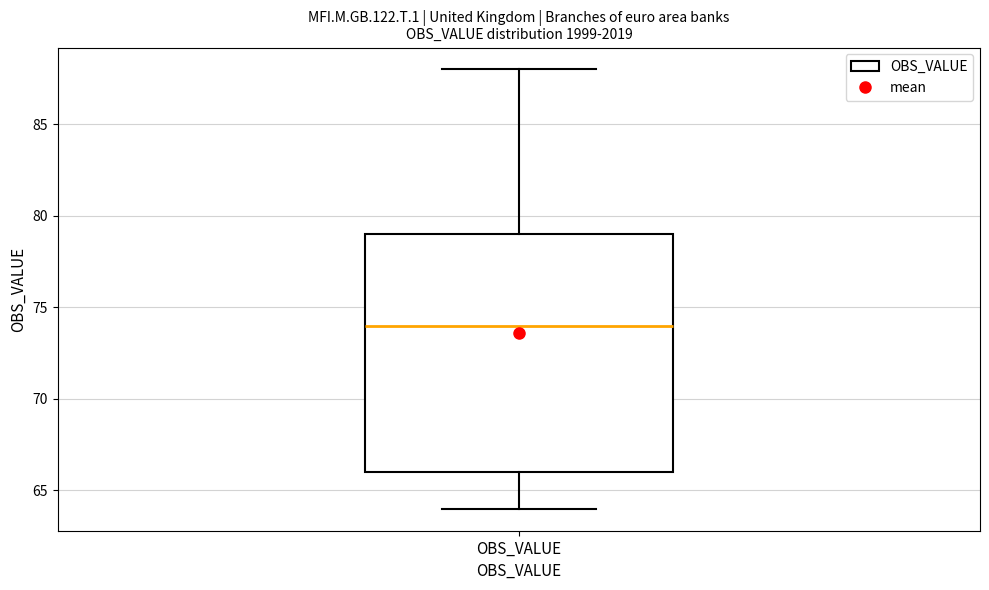

Read this box plot against the y-axis: the position of the median line, the range covered by the box, and the ends of both whiskers. The values are not printed on the chart, so give them approximately, as read against the axis.

median 74, box 66 to 79, whiskers 64 to 88